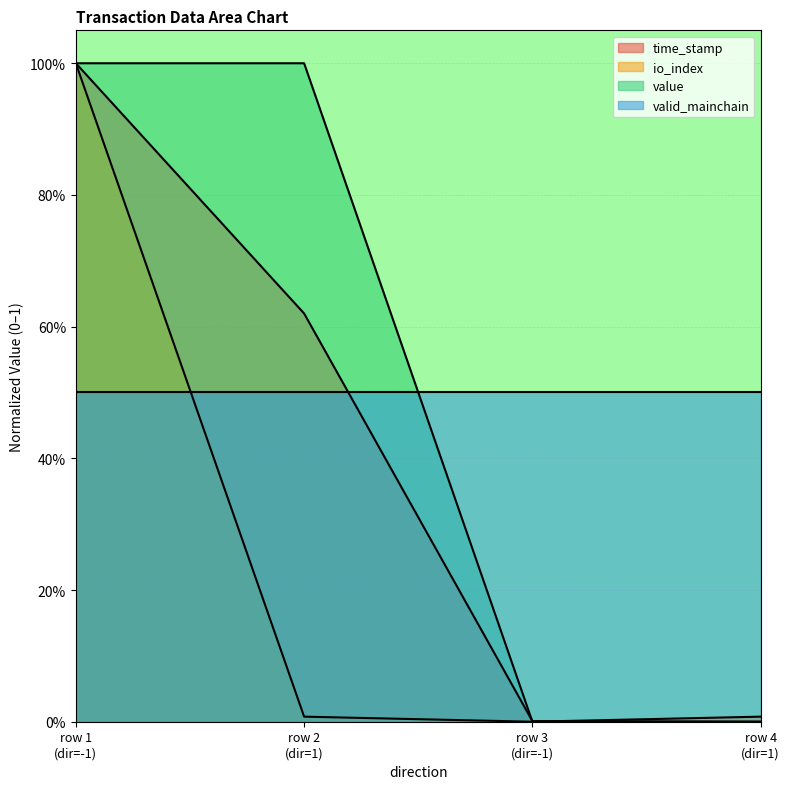

What are all the series names shown in the legend?

time_stamp, io_index, value, valid_mainchain